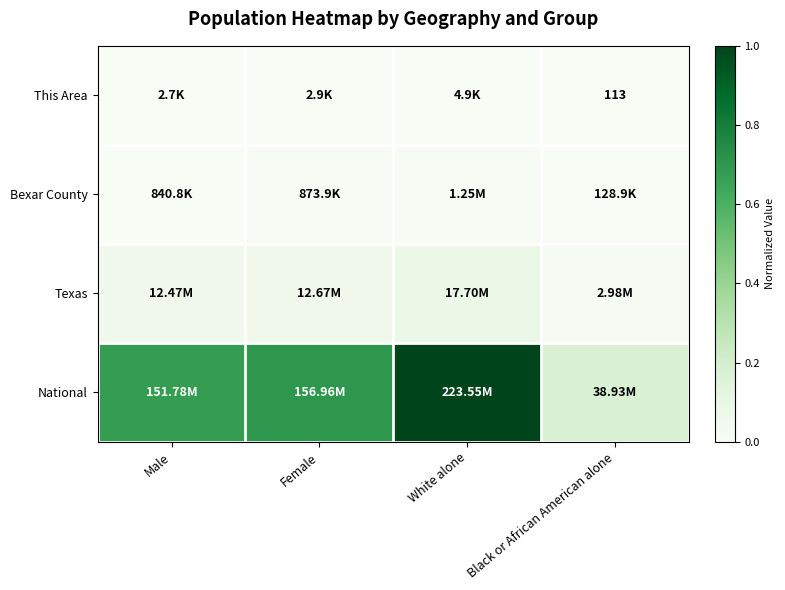

The This Area series shows 0.0 at White alone. True or false?

True